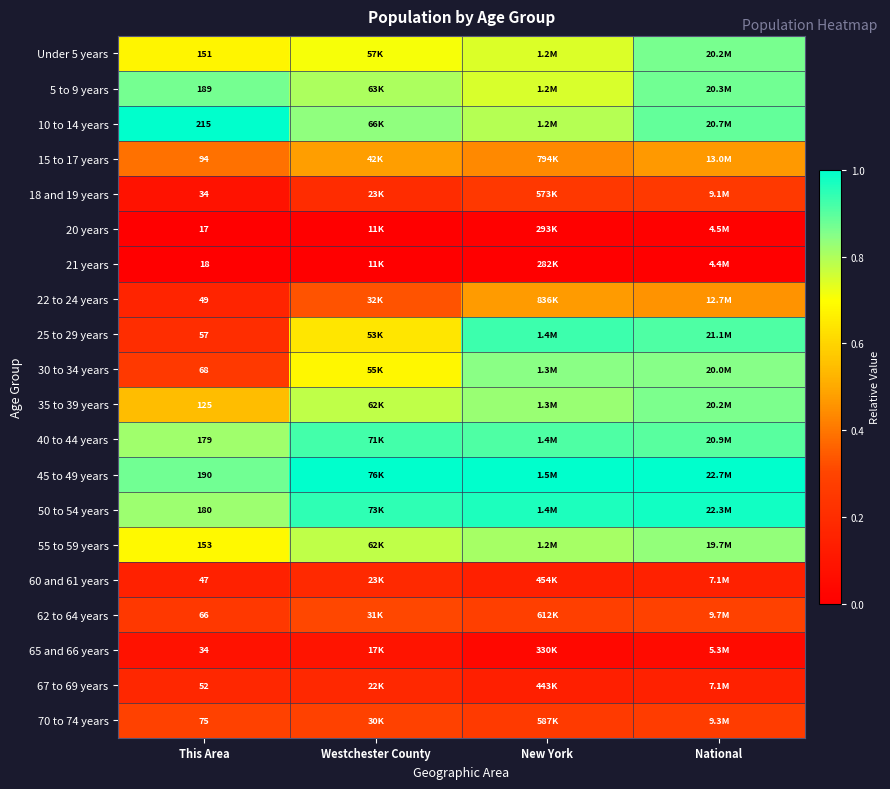

At which category is the sum across all series the highest?

National